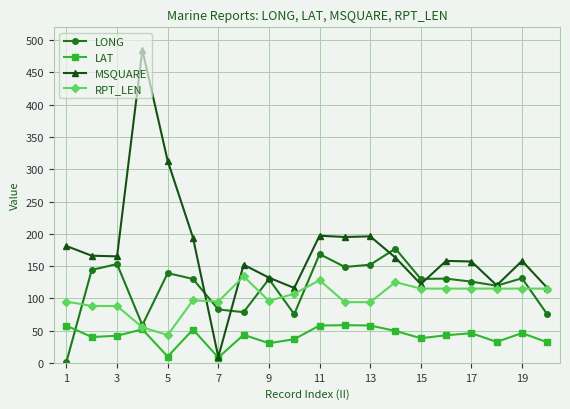

True or false: LAT has more than 1 points higher than both neighbors.

True